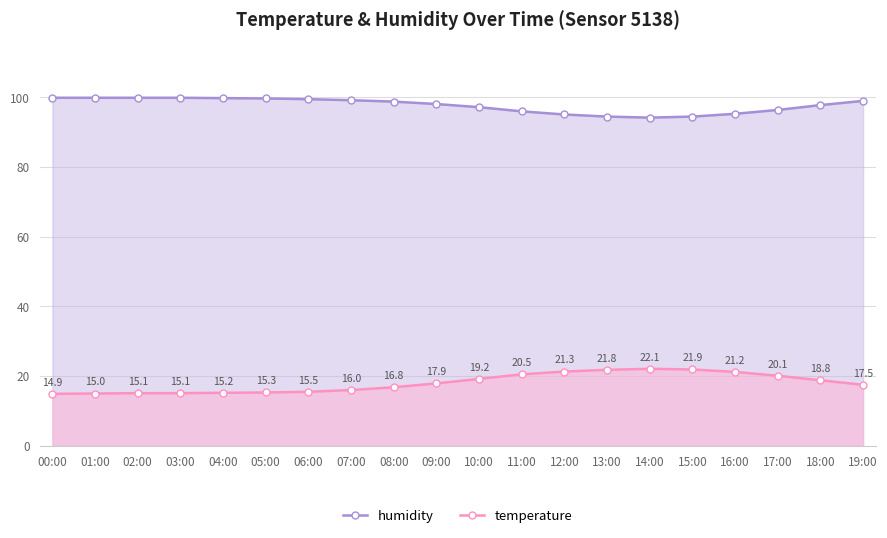

What is the sum of all temperature values?

361.2